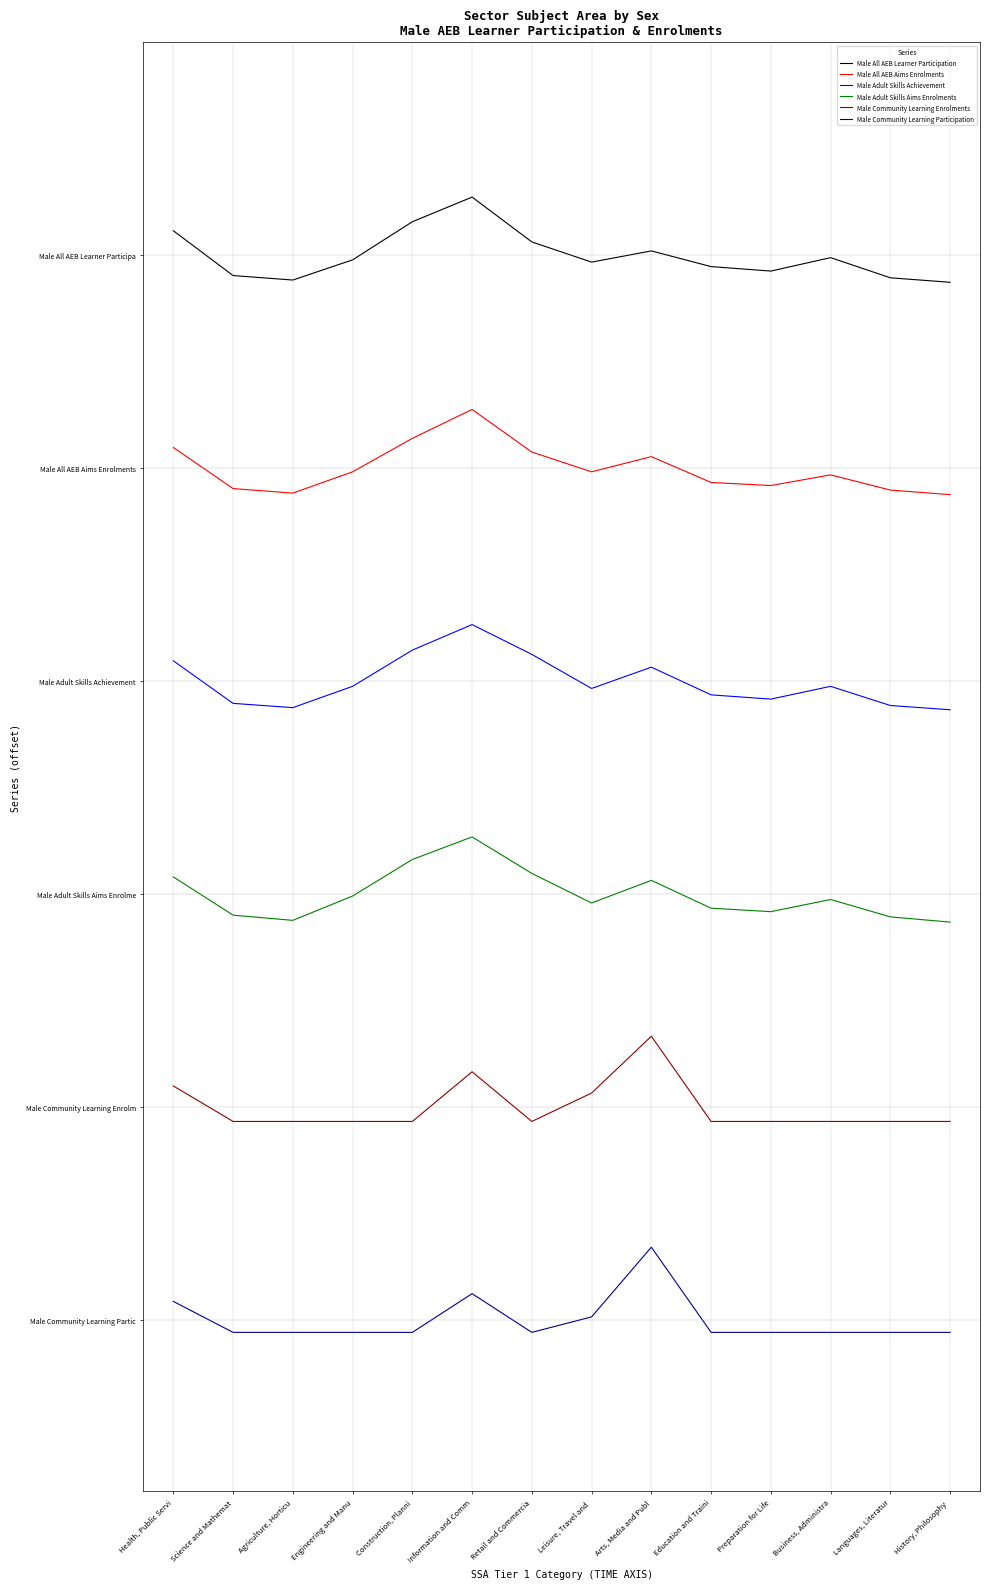

In Male Adult Skills Achievement, how many points are lower than both neighbors (excluding endpoints)?

3